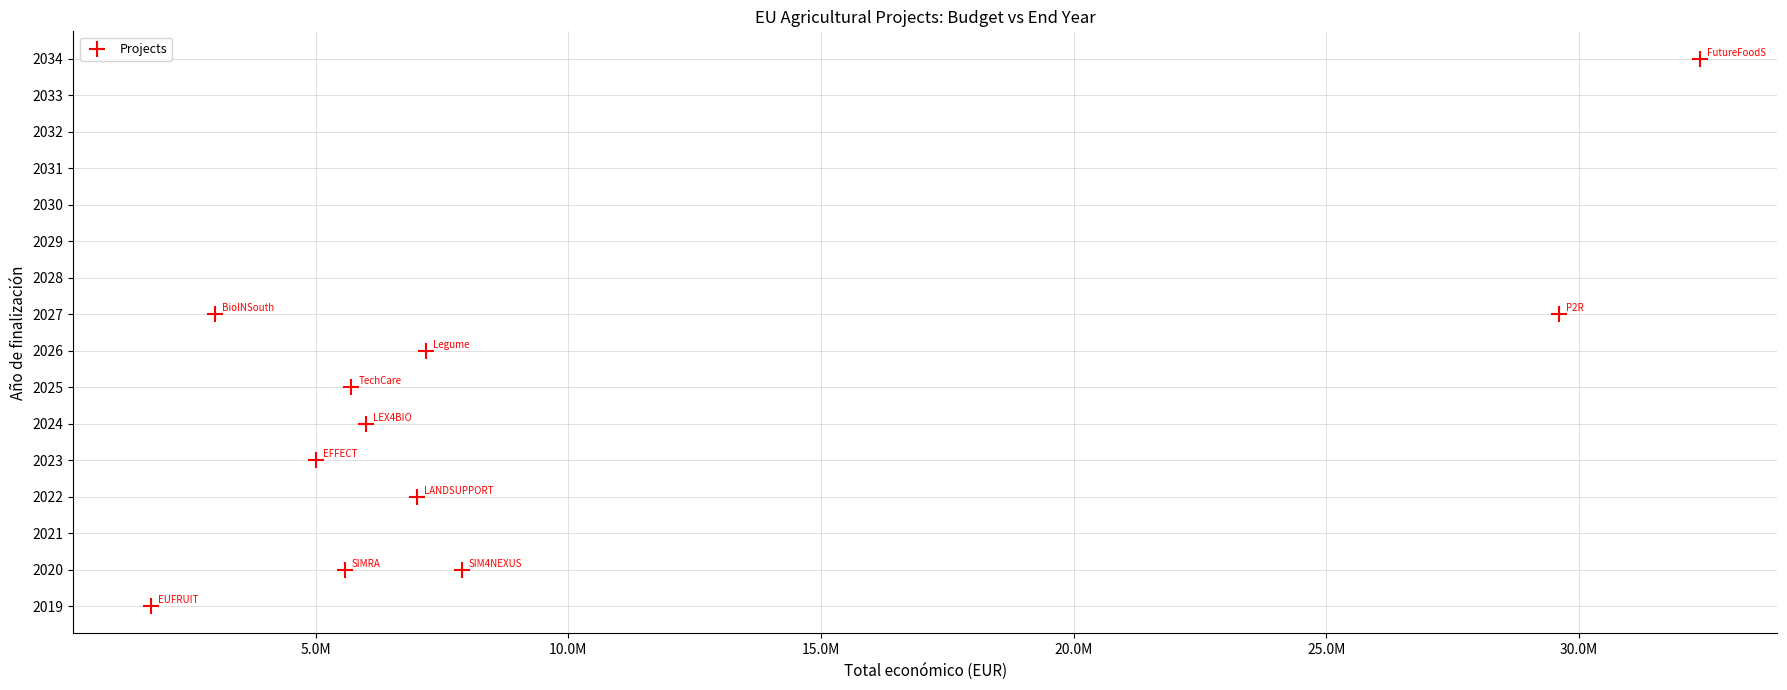

What is the range of X values (max minus min)?

30660018